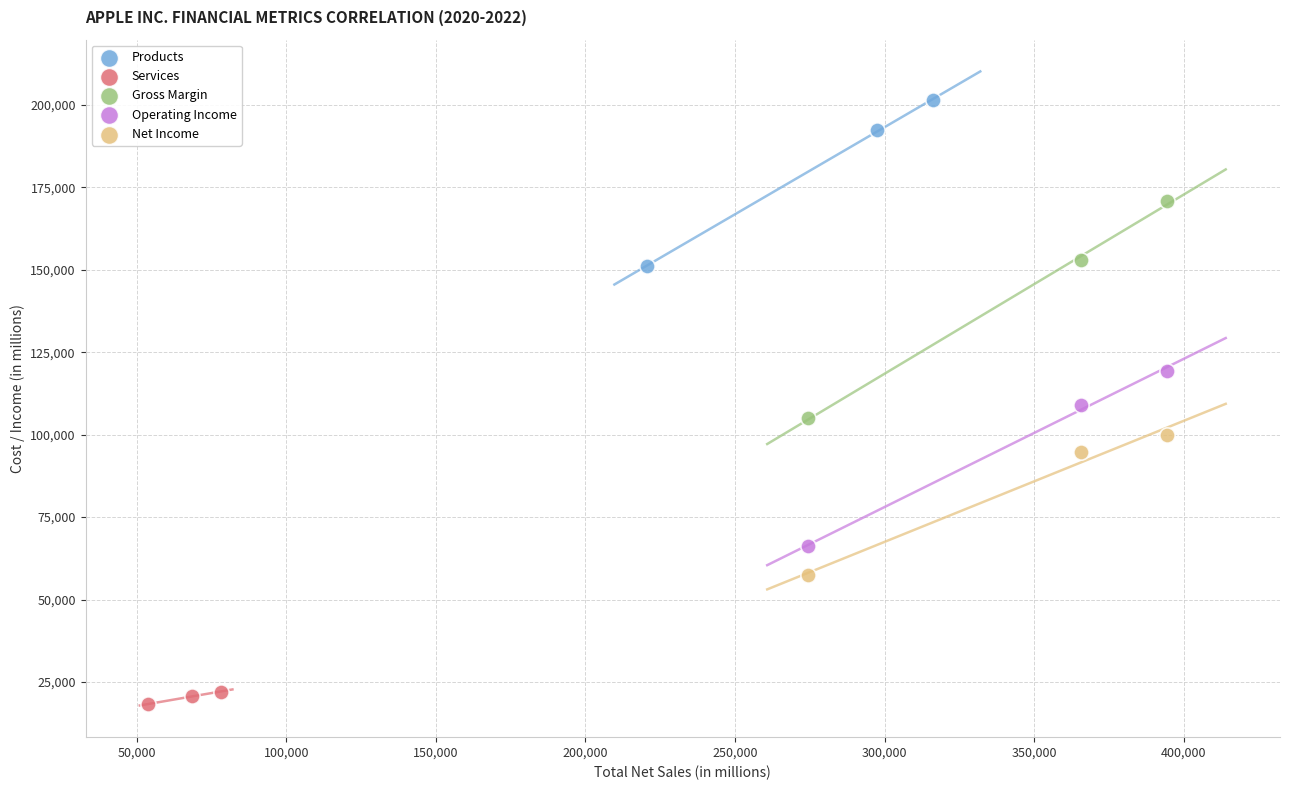

Which series reaches the minimum Y coordinate?

Services